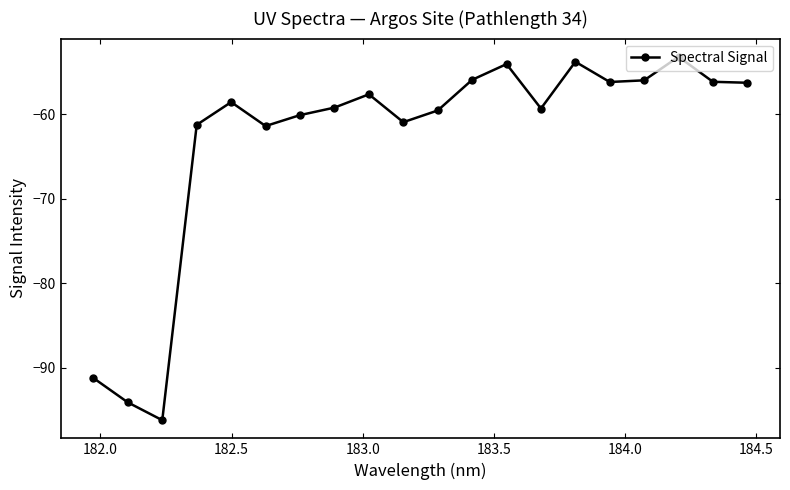

How many data points are less than -58?

11